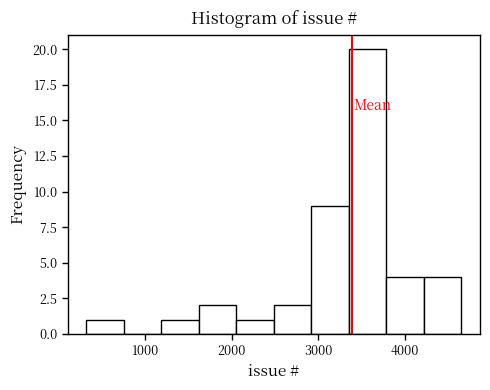

Reading left to right, list every bar in this chart as the range it spans on the x-axis followed by its height. Neither the bar edges nor the heights are printed on the chart, so give them approximately, as read against the axes.

300 to 800: 1
800 to 1200: 0
1200 to 1600: 1
1600 to 2100: 2
2100 to 2500: 1
2500 to 2900: 2
2900 to 3400: 9
3400 to 3800: 20
3800 to 4200: 4
4200 to 4700: 4